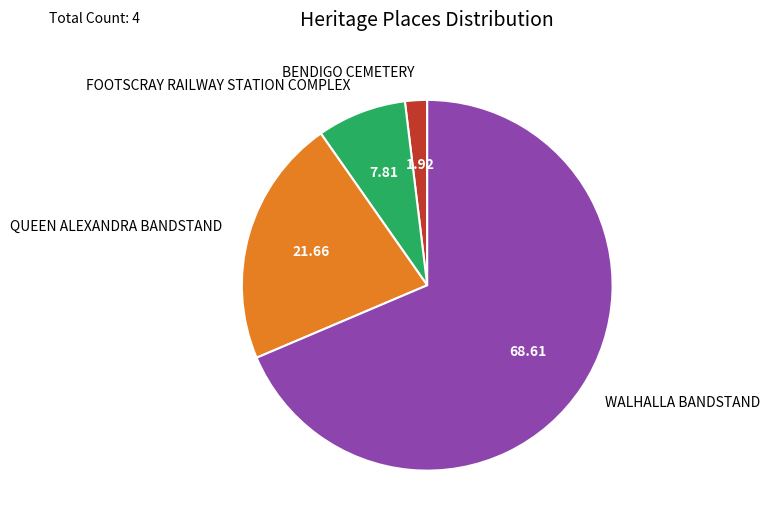

Rank the categories by value from highest to lowest.

WALHALLA BANDSTAND, QUEEN ALEXANDRA BANDSTAND, FOOTSCRAY RAILWAY STATION COMPLEX, BENDIGO CEMETERY